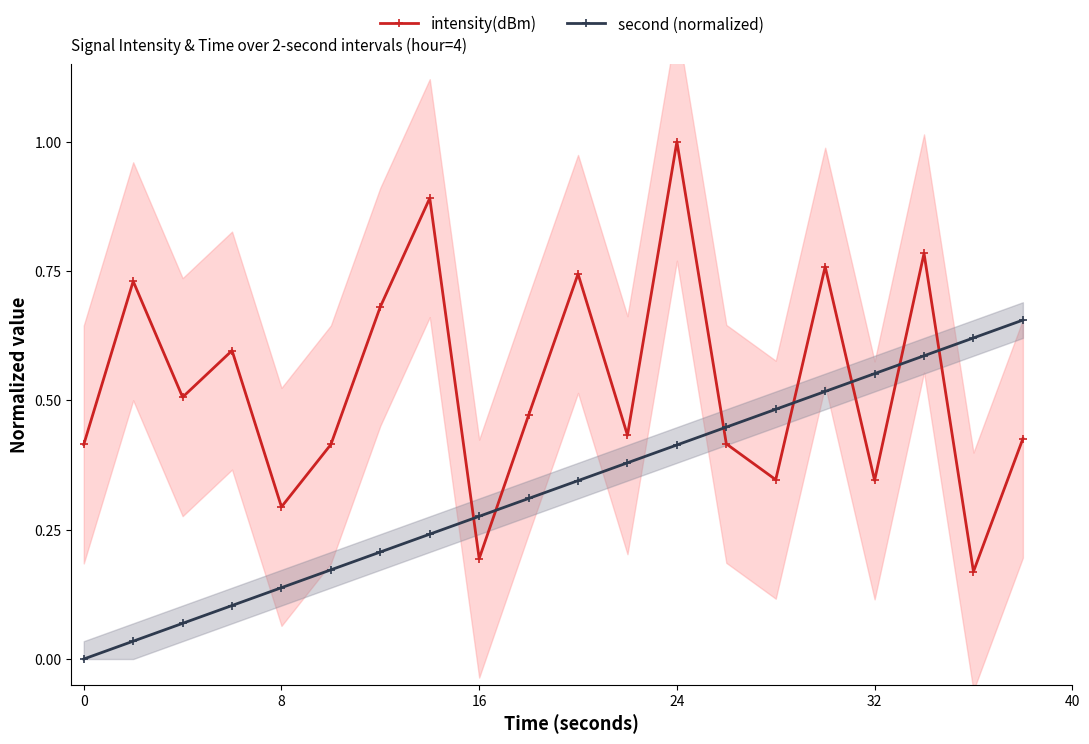

True or false: second (normalized) has more than 2 interior local peaks.

False